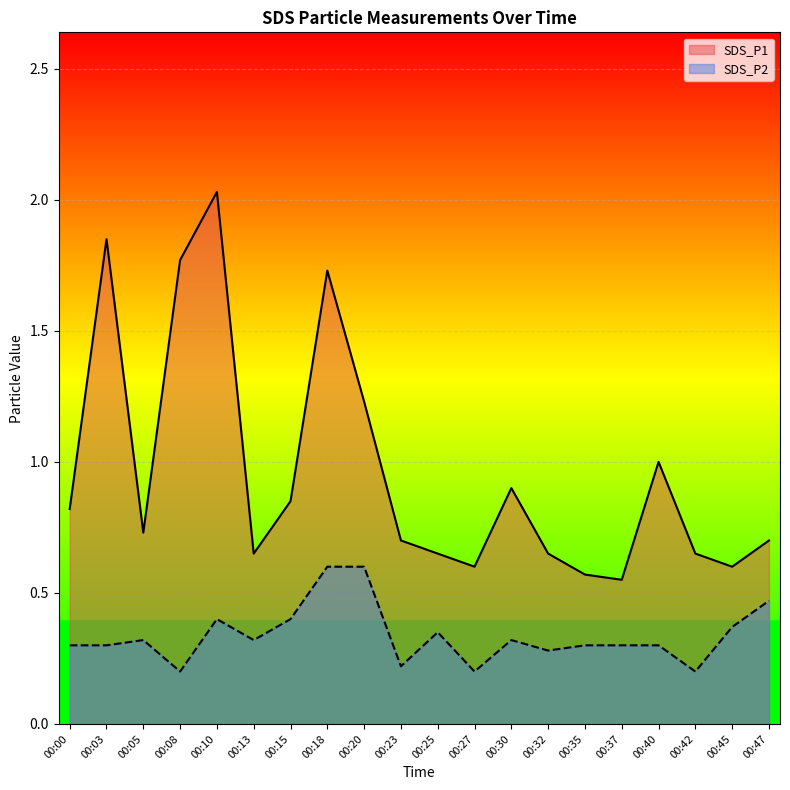

At how many categories does at least one series exceed 1?

5